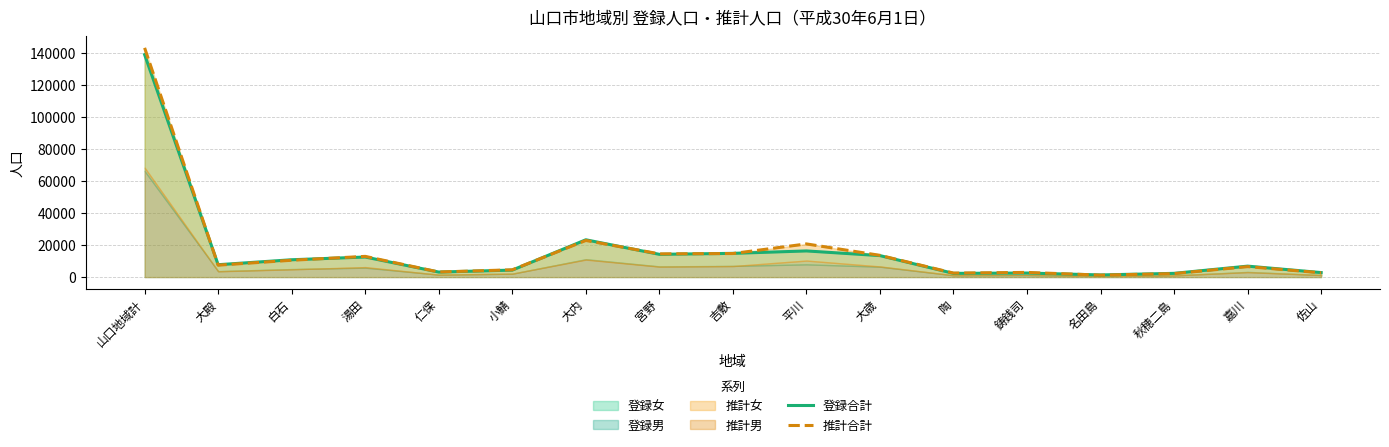

Which category has the highest value across all series?

山口地域計